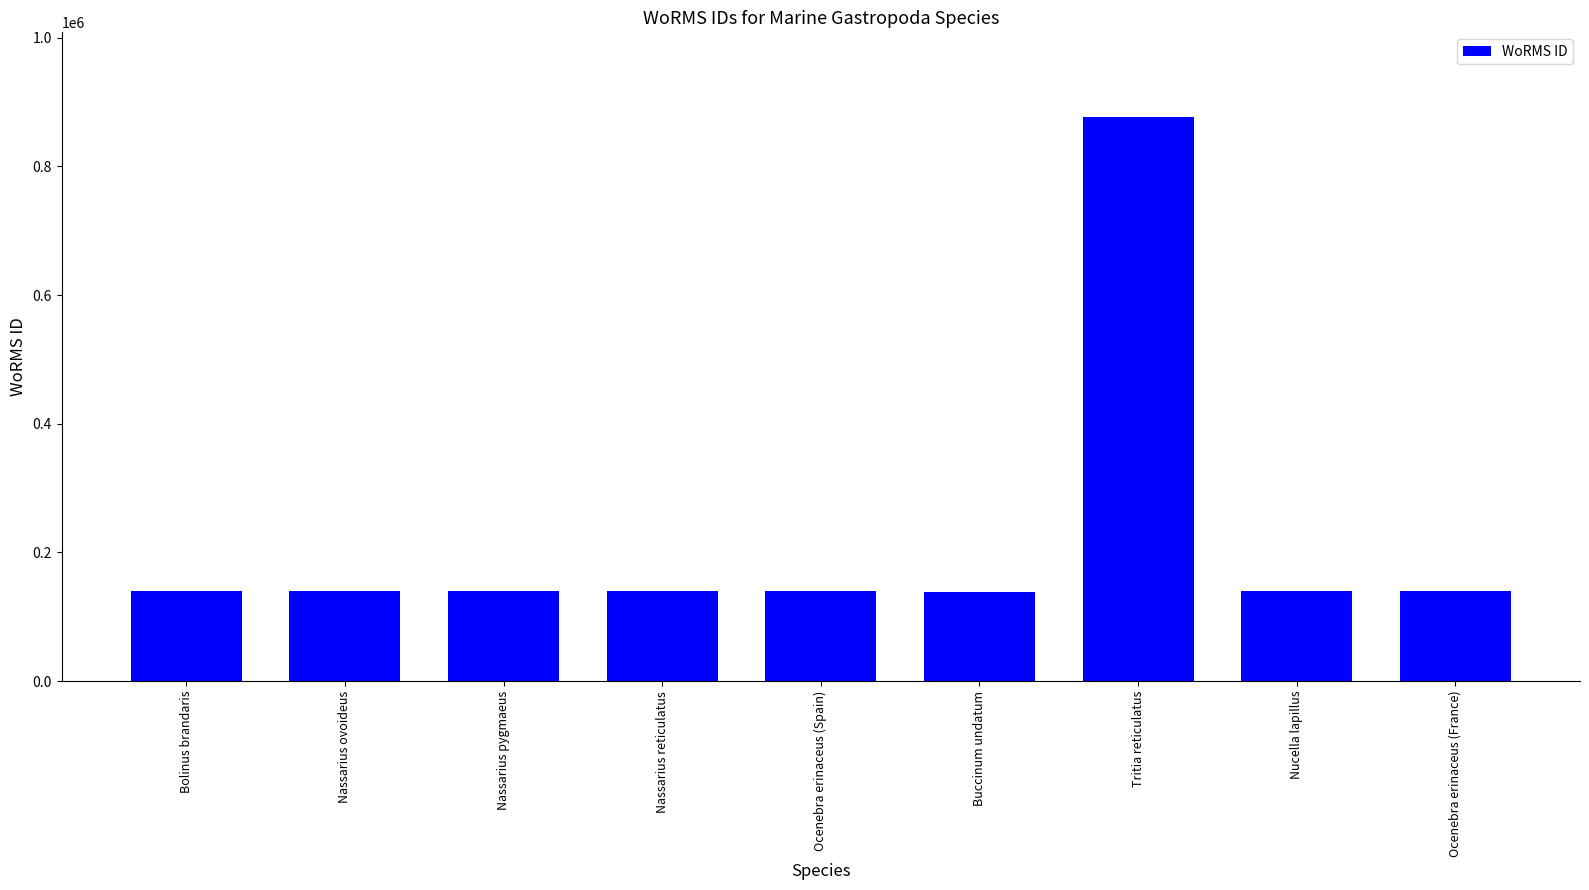

The value at Tritia reticulatus is 876821. True or false?

True